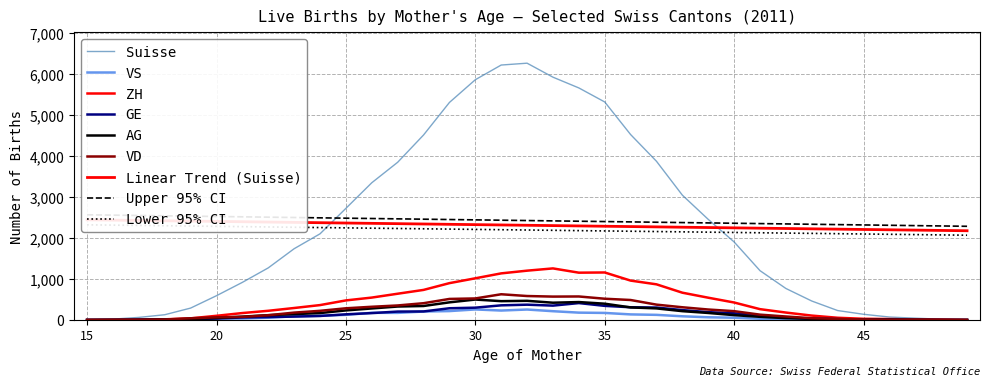

What is the difference between the second highest and second lowest values in the GE series?

373